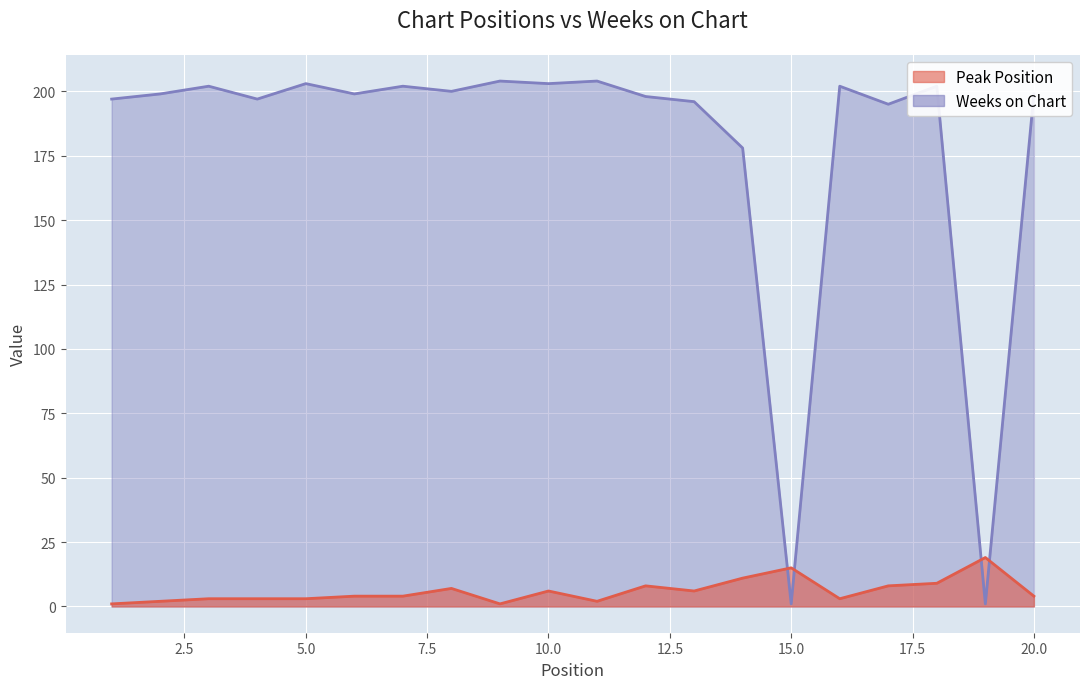

What is the greatest value displayed?

204